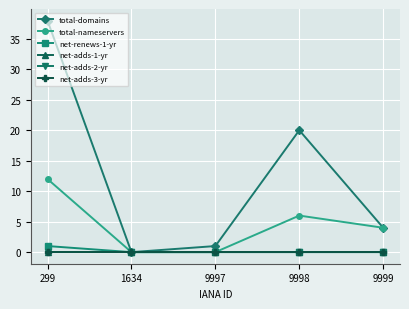

Is this an area chart (filled region under the line)?

No